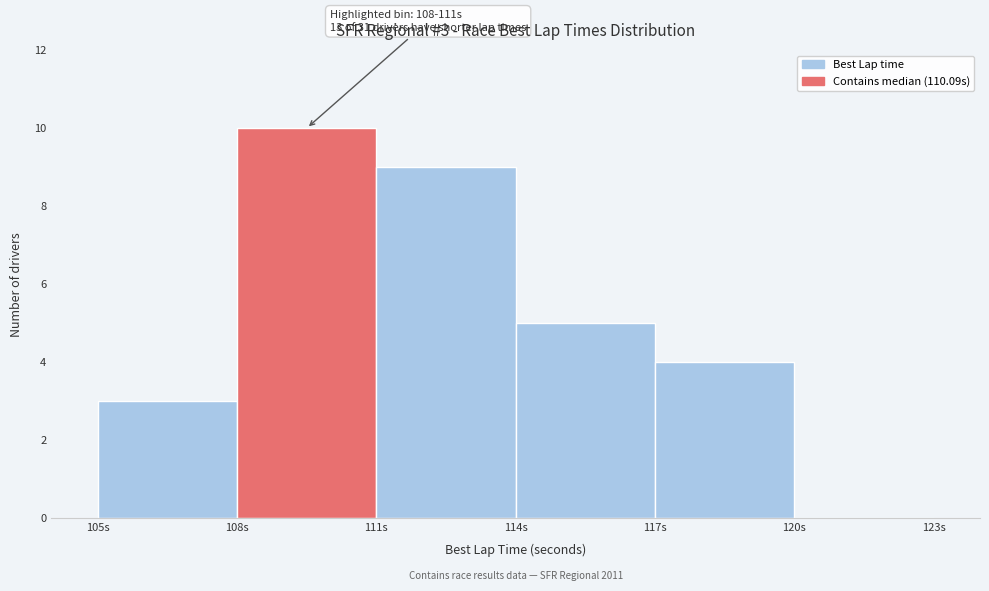

Which range on the x-axis has the tallest bar?

108 to 111